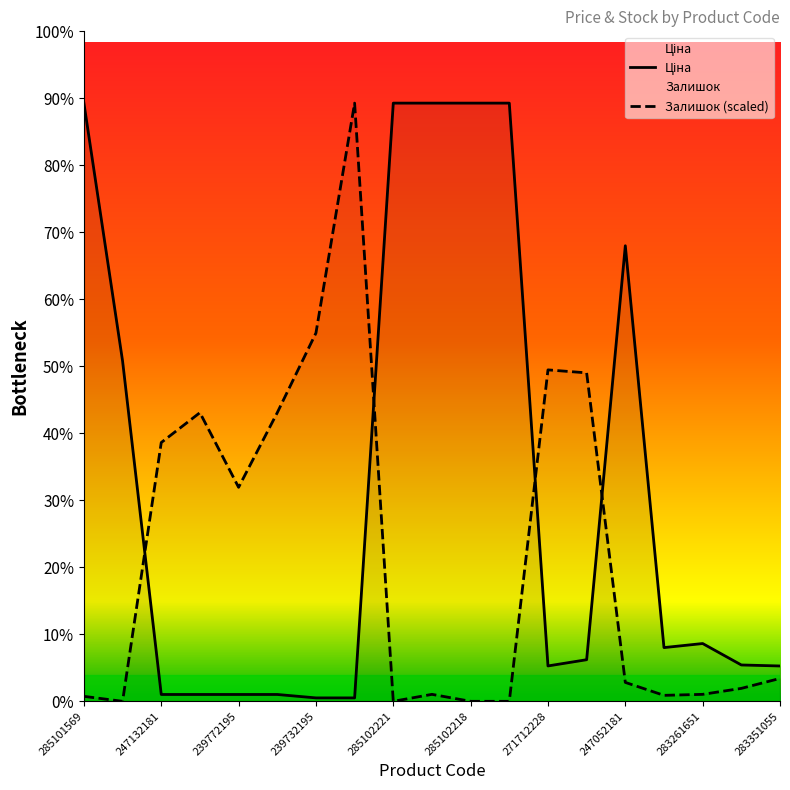

In Залишок, how many points are higher than both neighbors (excluding endpoints)?

4